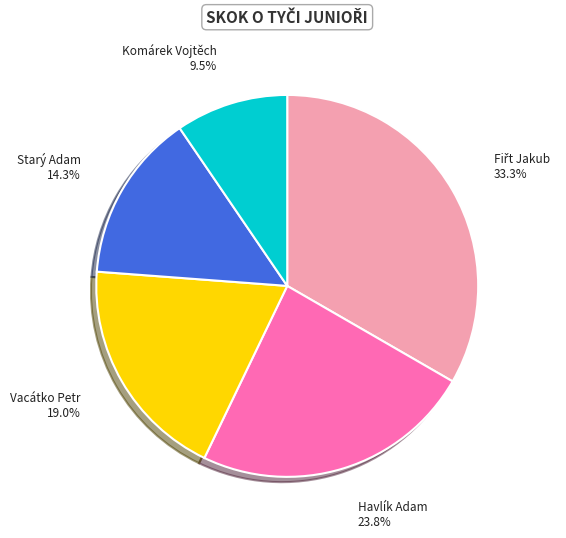

Is there any slice that represents more than half of the pie?

No